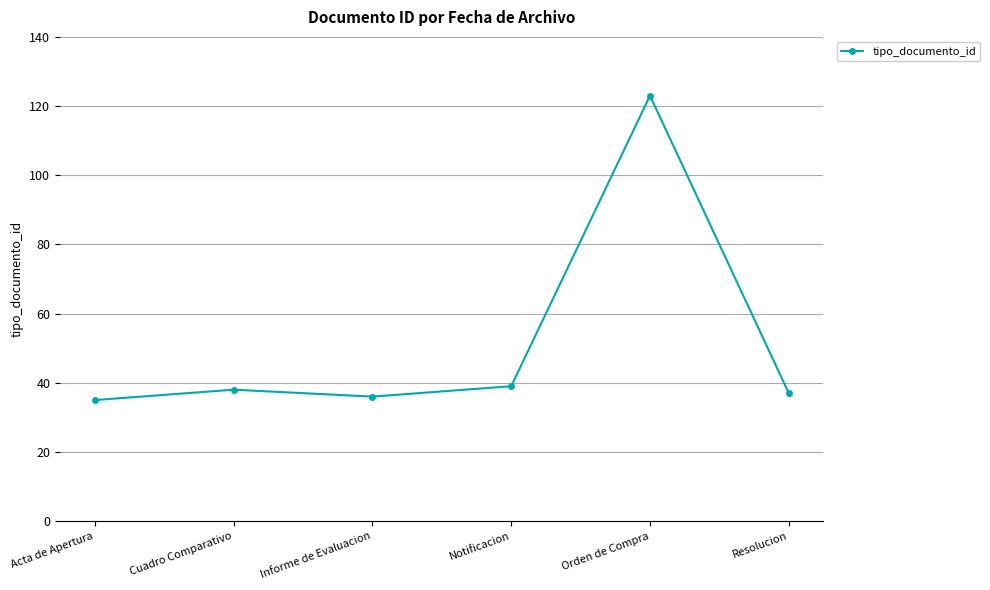

Where is the first local minimum?

Informe de Evaluacion